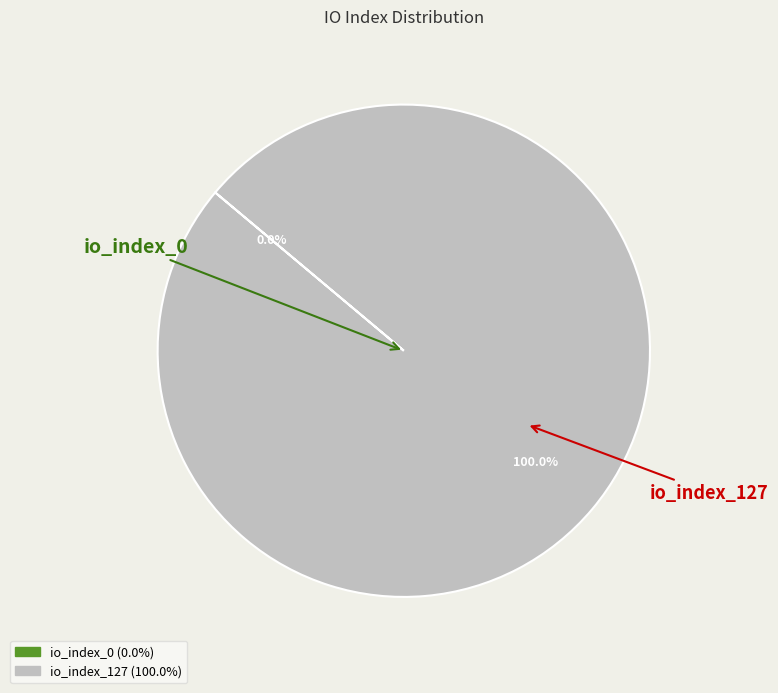

Rank the categories by value from lowest to highest.

io_index_0, io_index_127